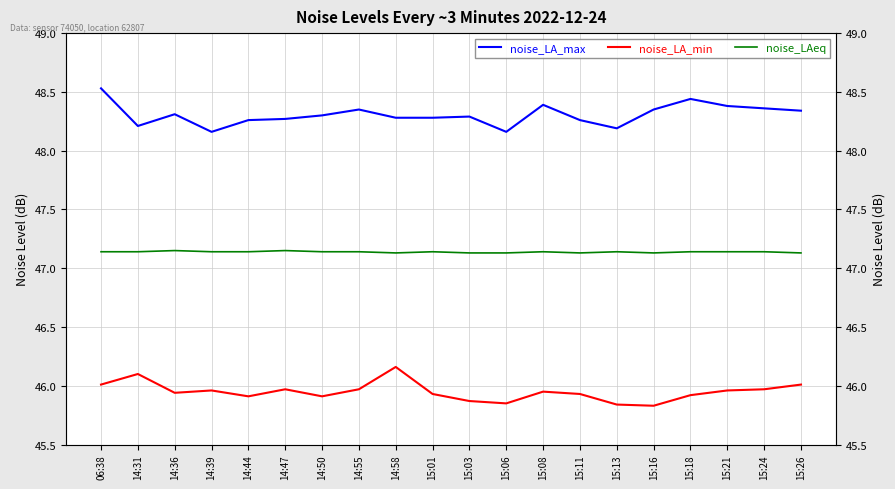

True or false: noise_LA_max and noise_LAeq intersect in this chart.

False